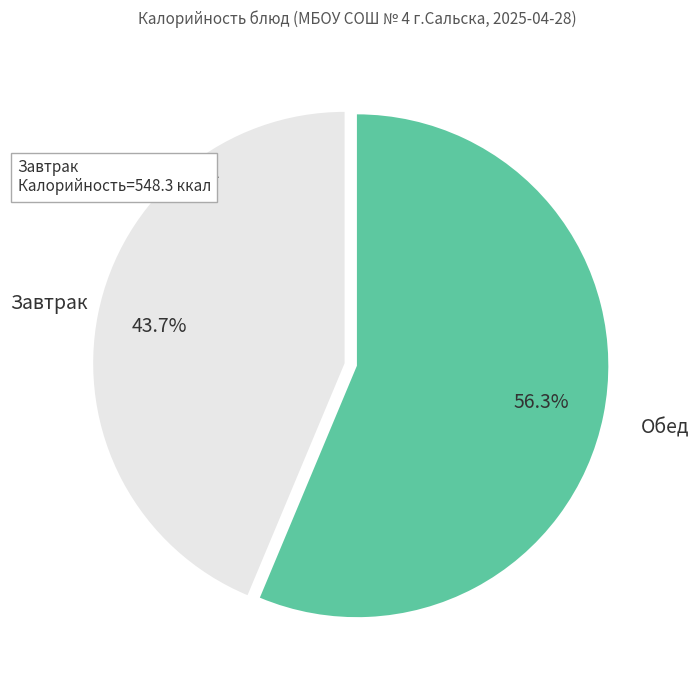

Rank the categories by value from highest to lowest.

Обед, Завтрак